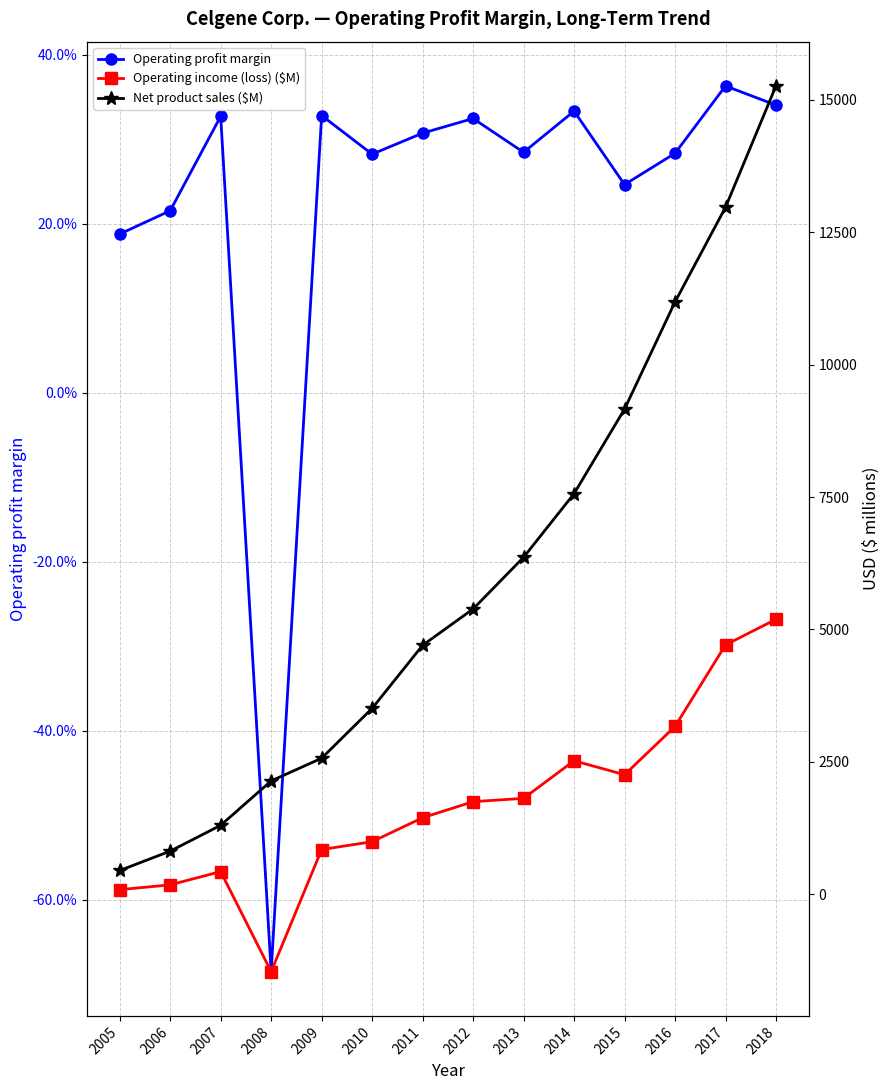

What are all the series names shown in the legend?

Operating profit margin, Operating income (loss) ($M), Net product sales ($M)